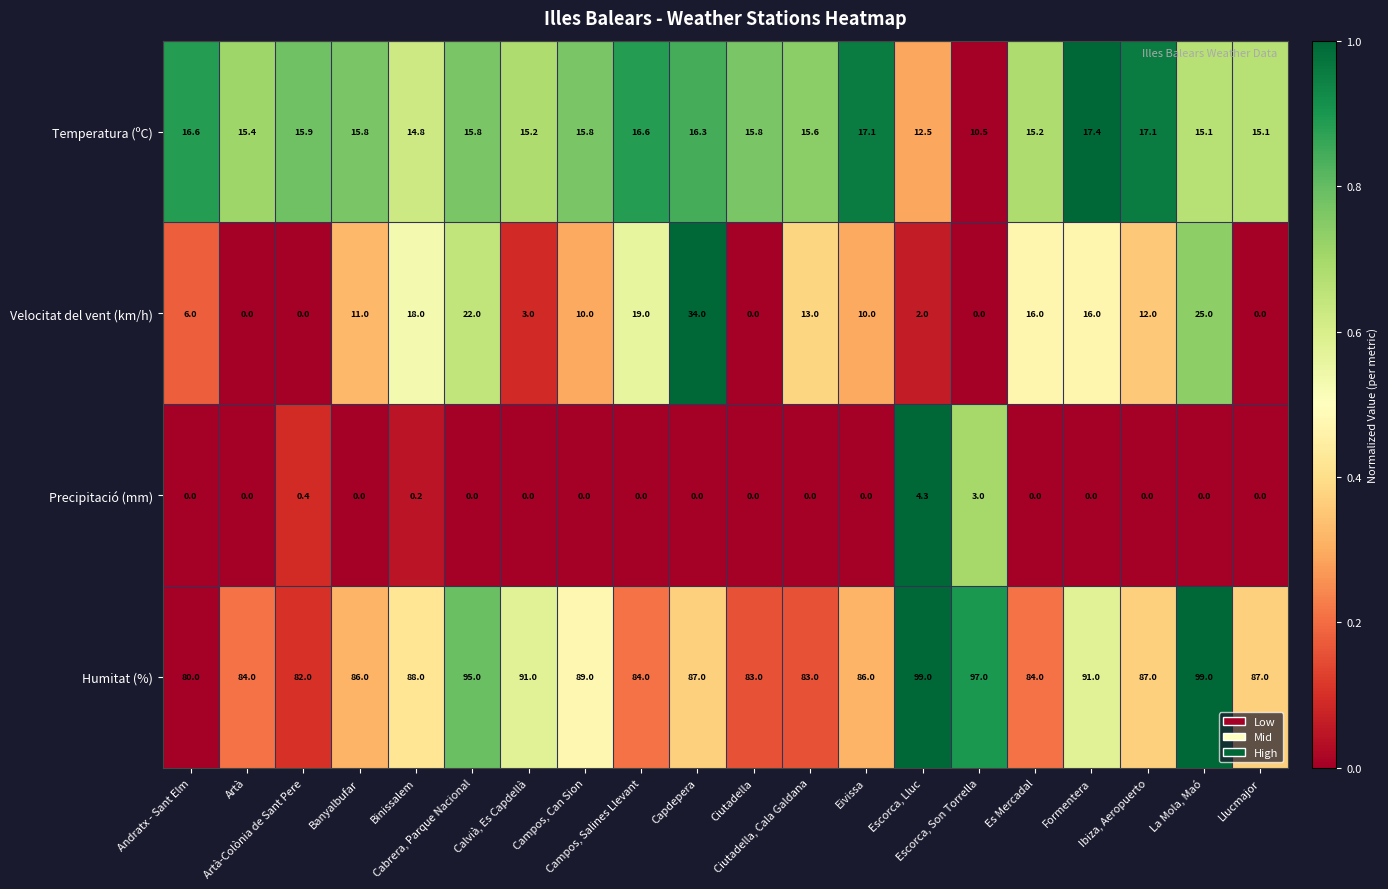

What is the spread (max minus min) of values at Calvià, Es Capdellà?

91.0